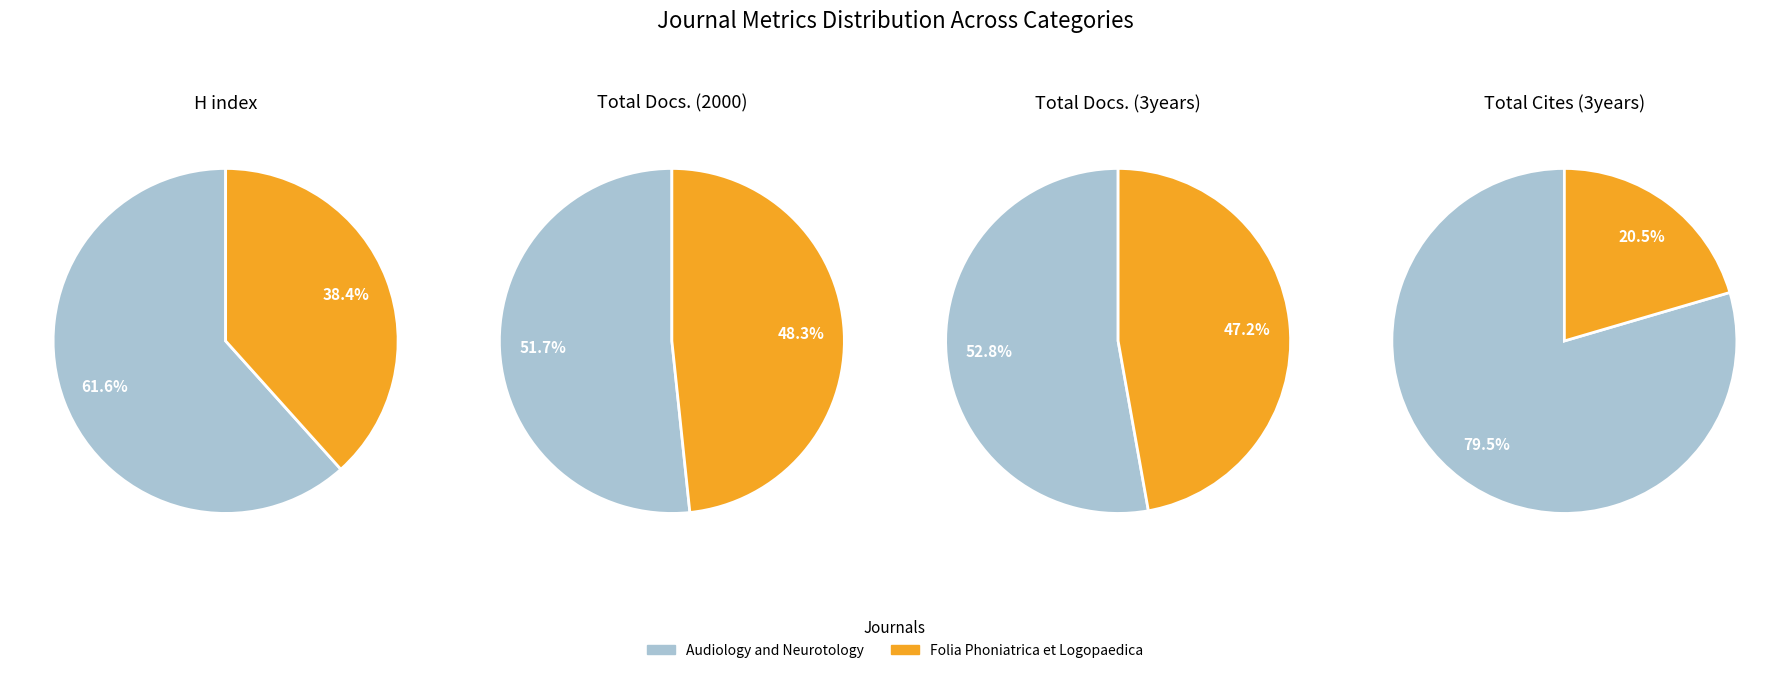

Between Audiology and Neurotology and Folia Phoniatrica et Logopaedica, which series saw the biggest shift?

Total Cites (3years)